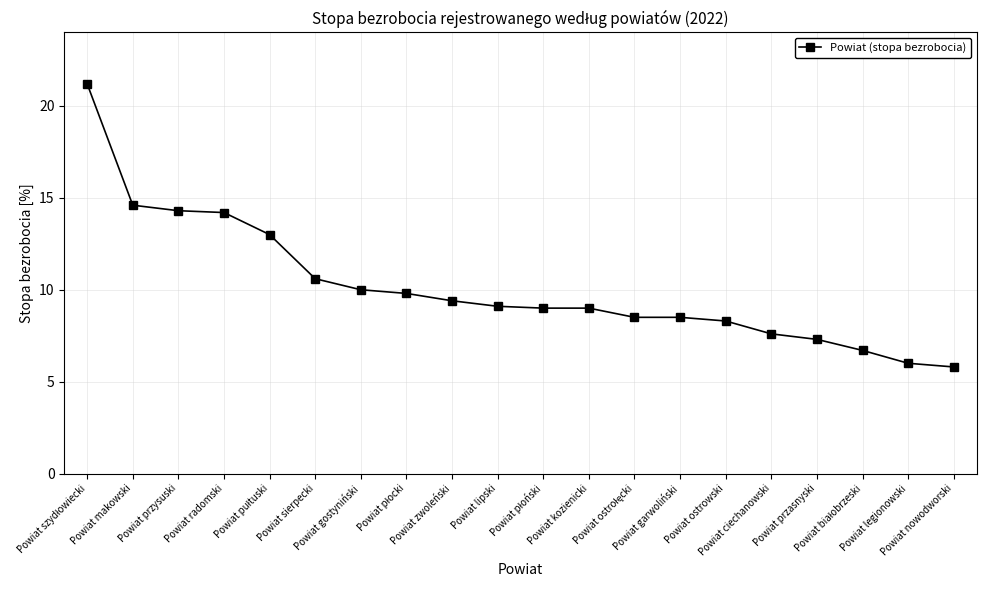

What is the ratio of the value at Powiat lipski to the value at Powiat legionowski?

1.5